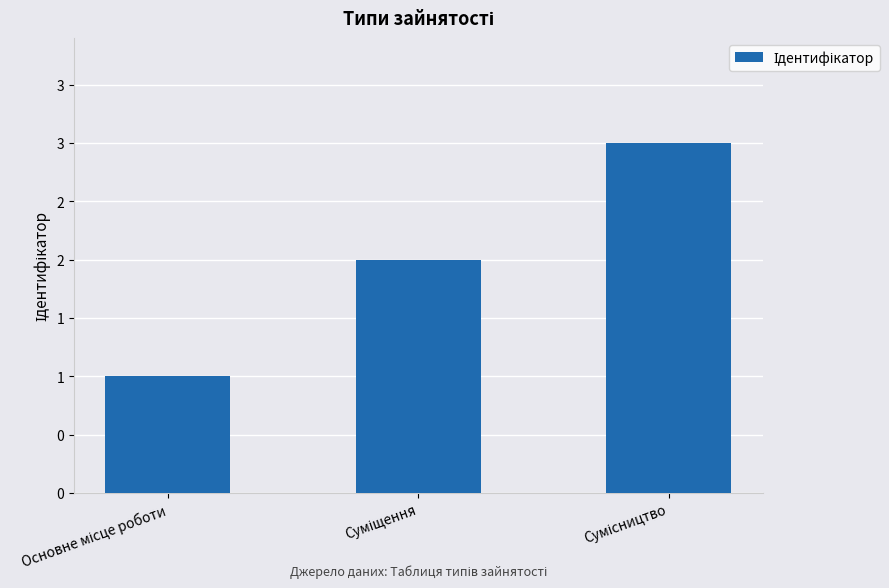

Are the bars horizontal?

No